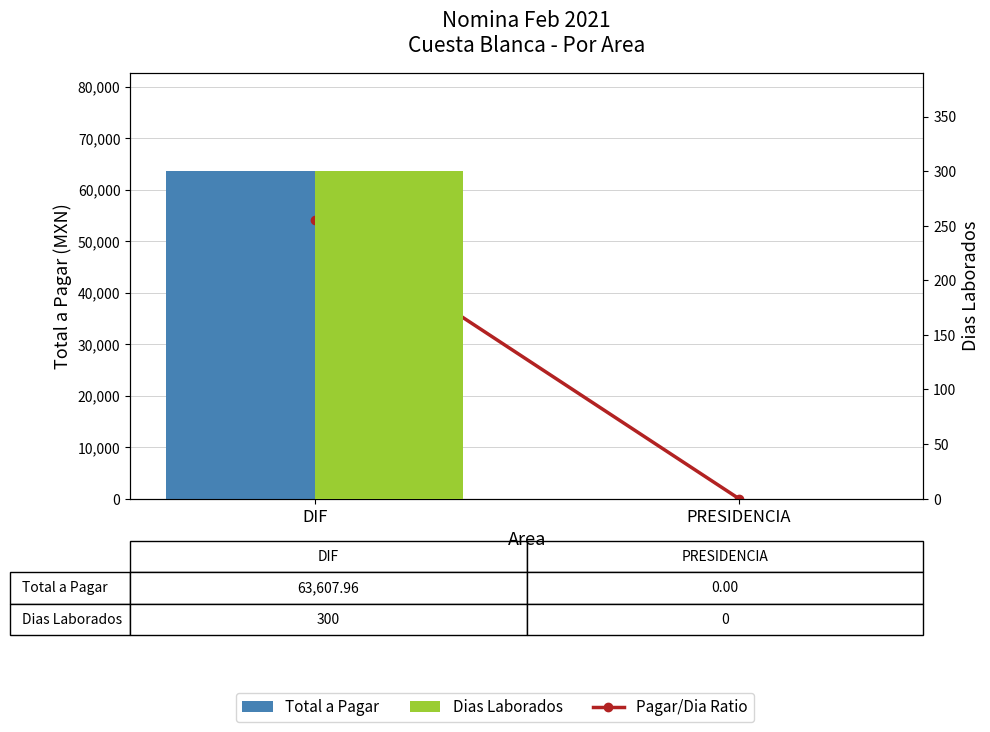

At which label does Dias Laborados reach its peak?

DIF